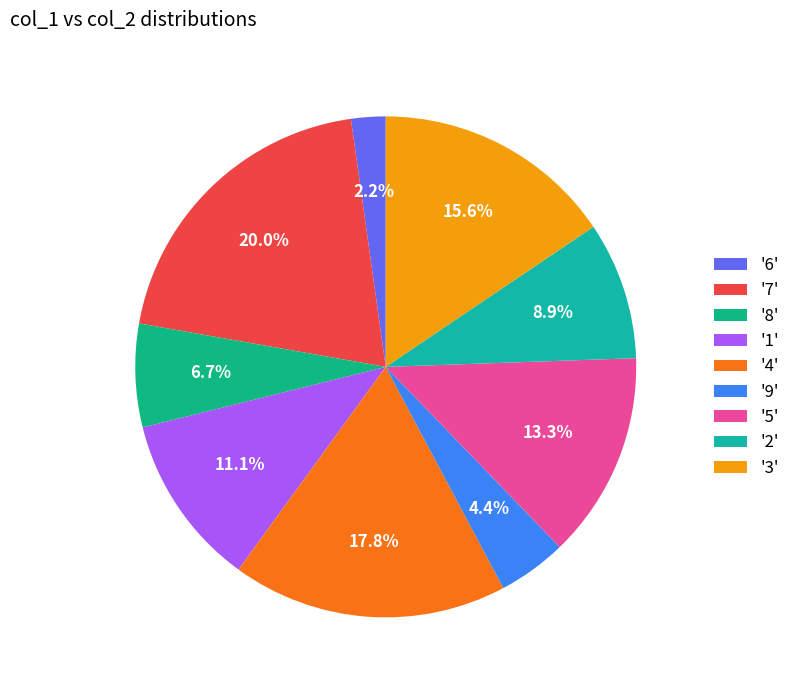

Count the number of slices in the pie.

9